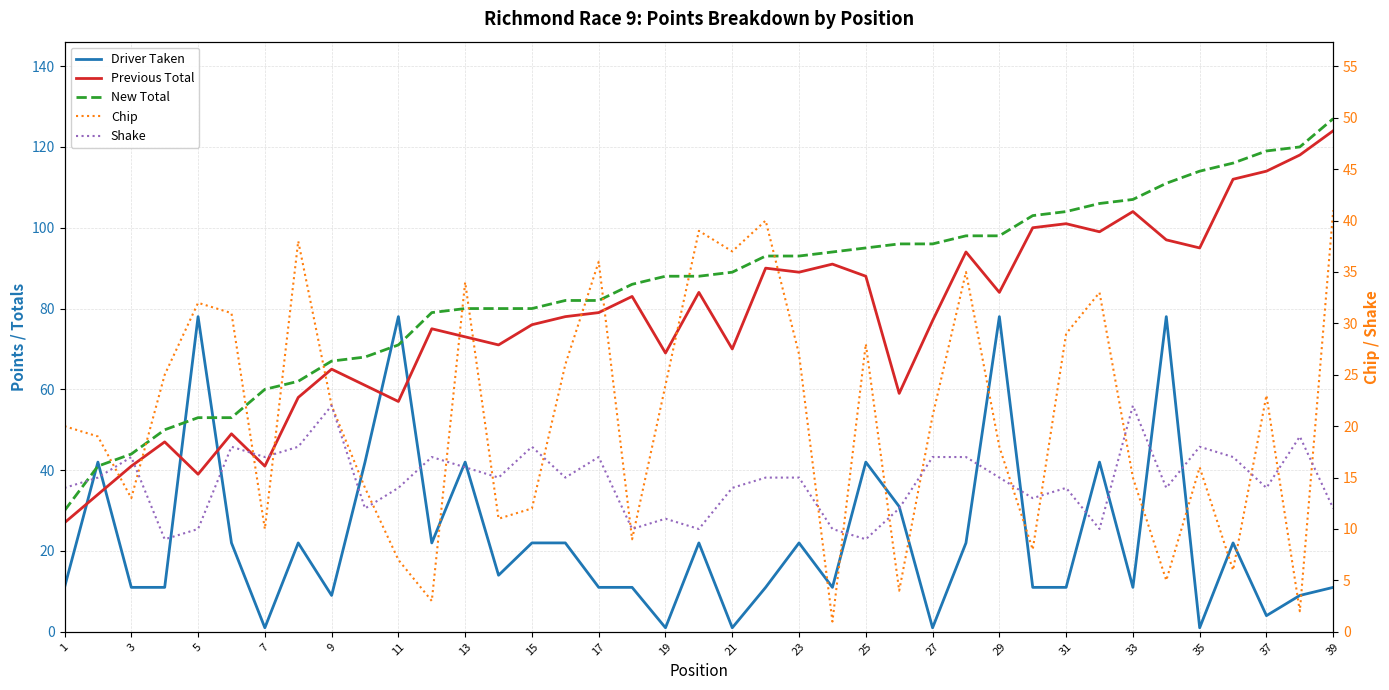

At how many categories does at least one series exceed 95?

14